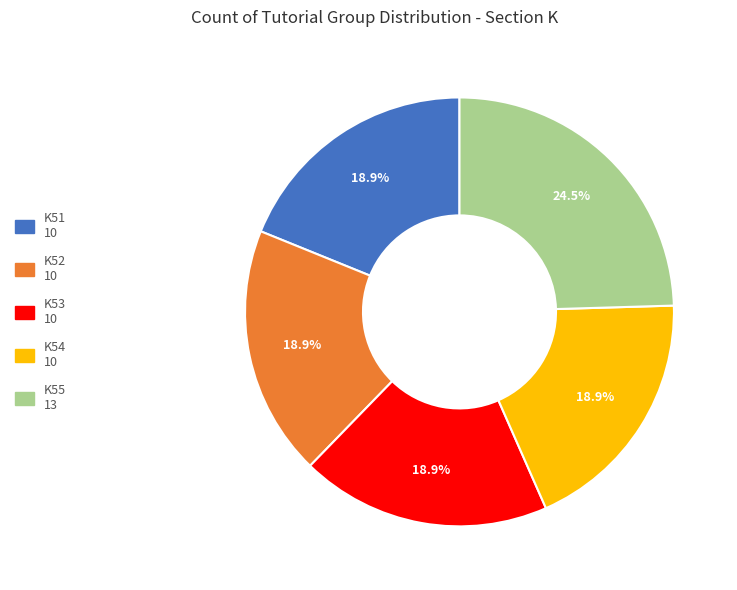

What portion of the pie excludes K54?

81.1%